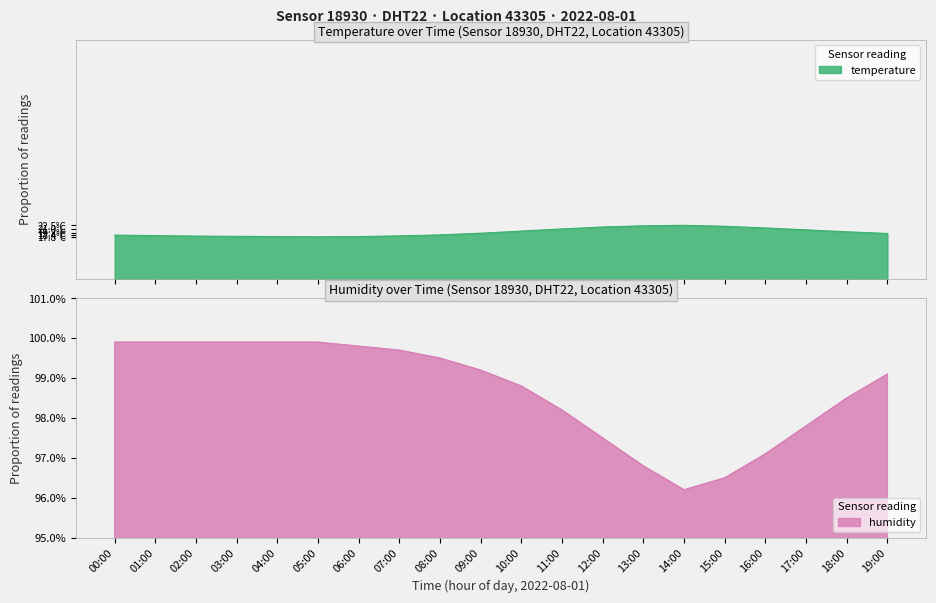

Does the chart display data point markers on the line(s)?

No